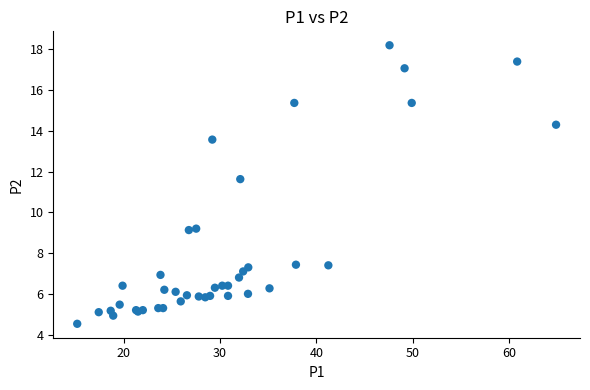

What Y value in the scatter plot is closest to 11?

11.6